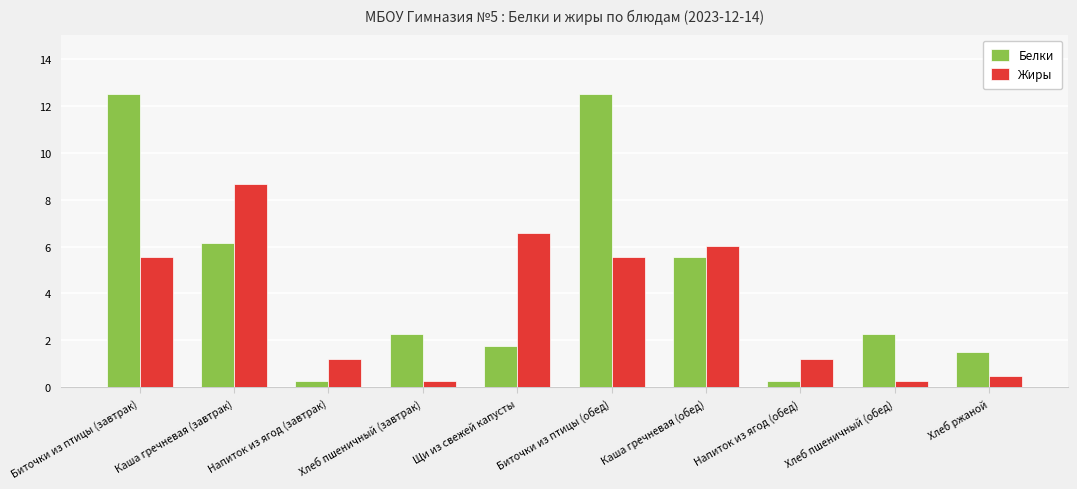

Which series has the widest spread of values?

Белки